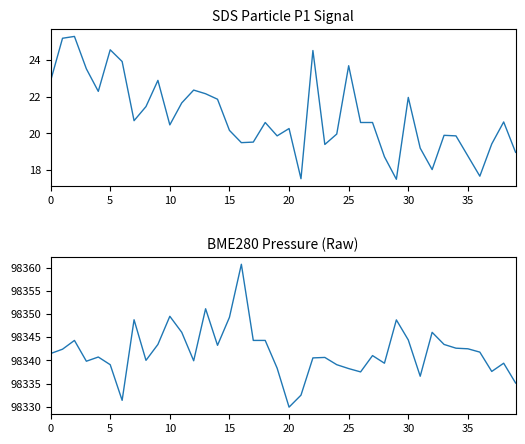

How many values in the SDS_P1 series are below 20?

16